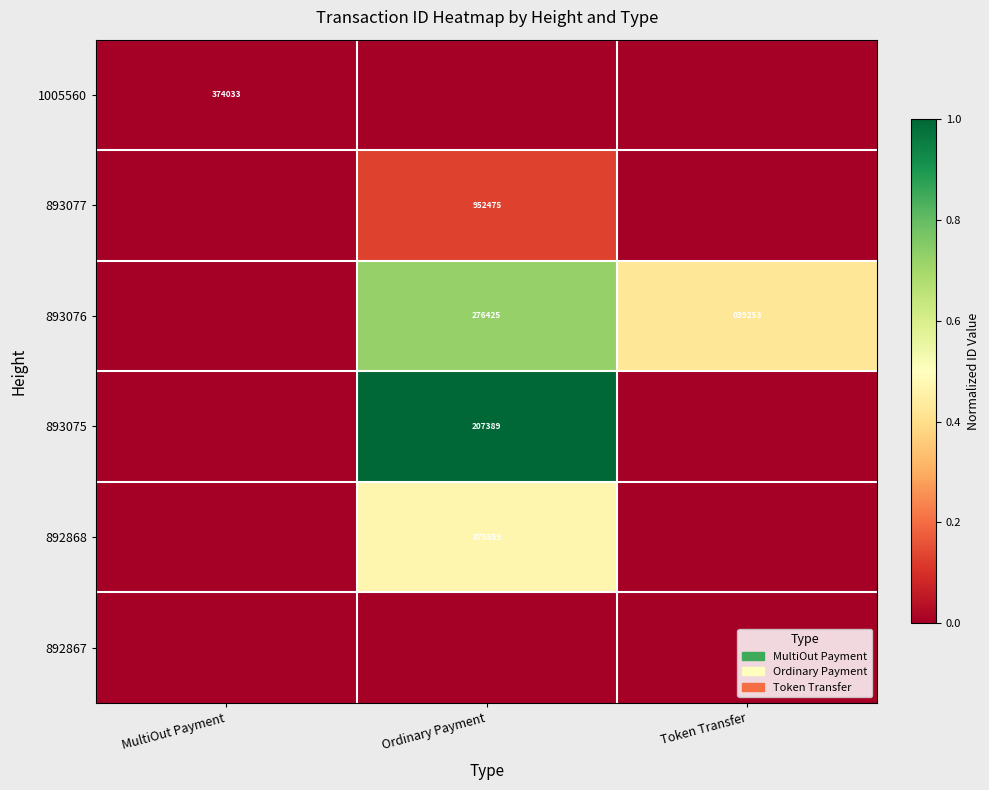

The value of 893076 at Token Transfer is 58357. True or false?

False